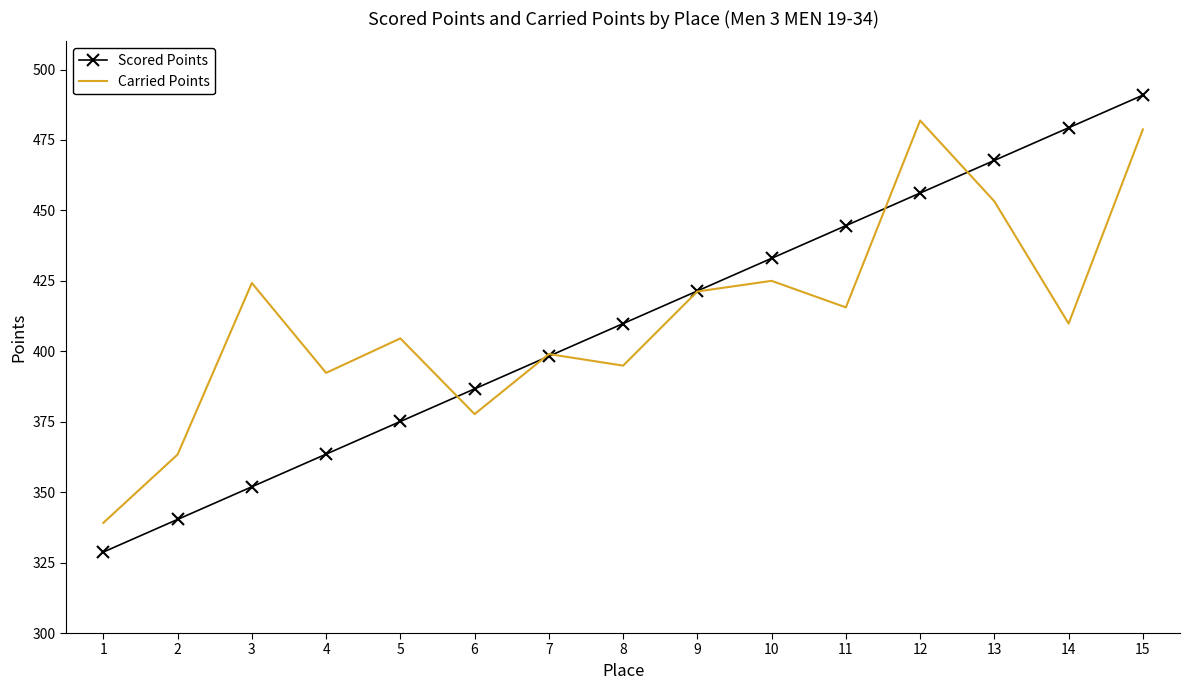

What is the total value across all series at 12?

938.1